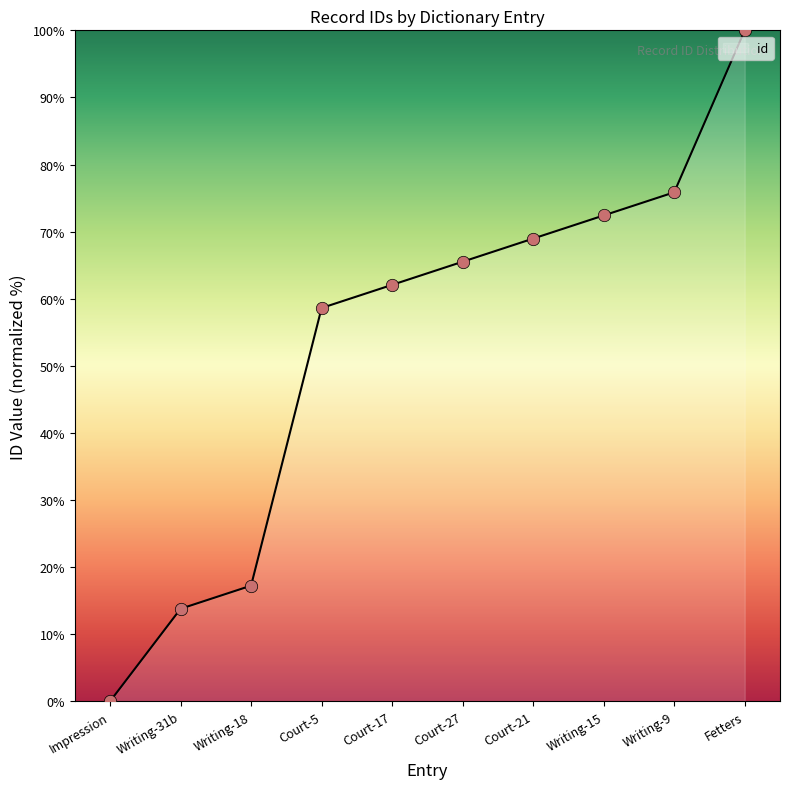

What is the ratio of the value at Court-5 to the value at Fetters?

0.6